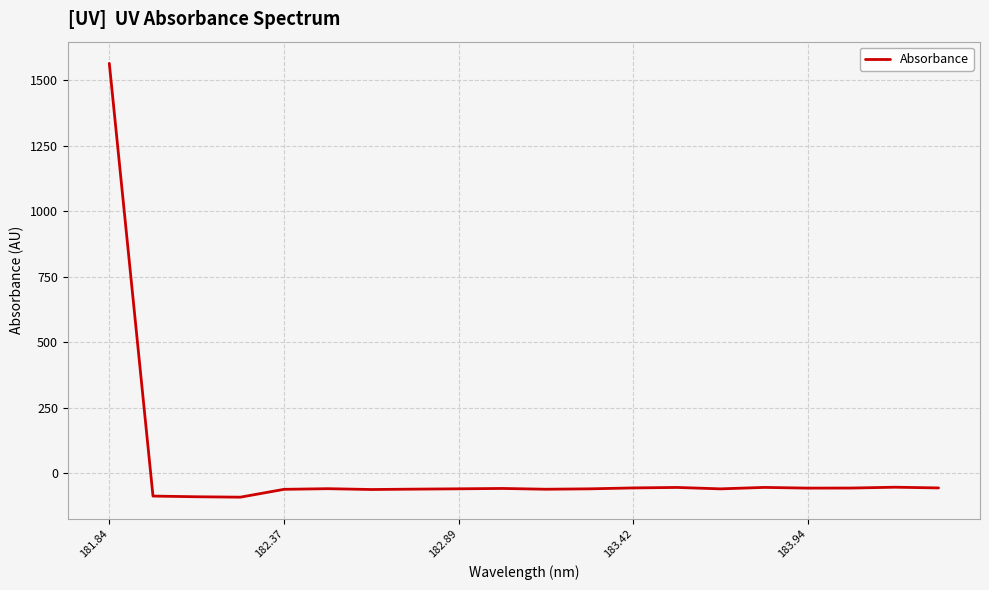

What is the difference between the maximum and minimum values?

1655.7